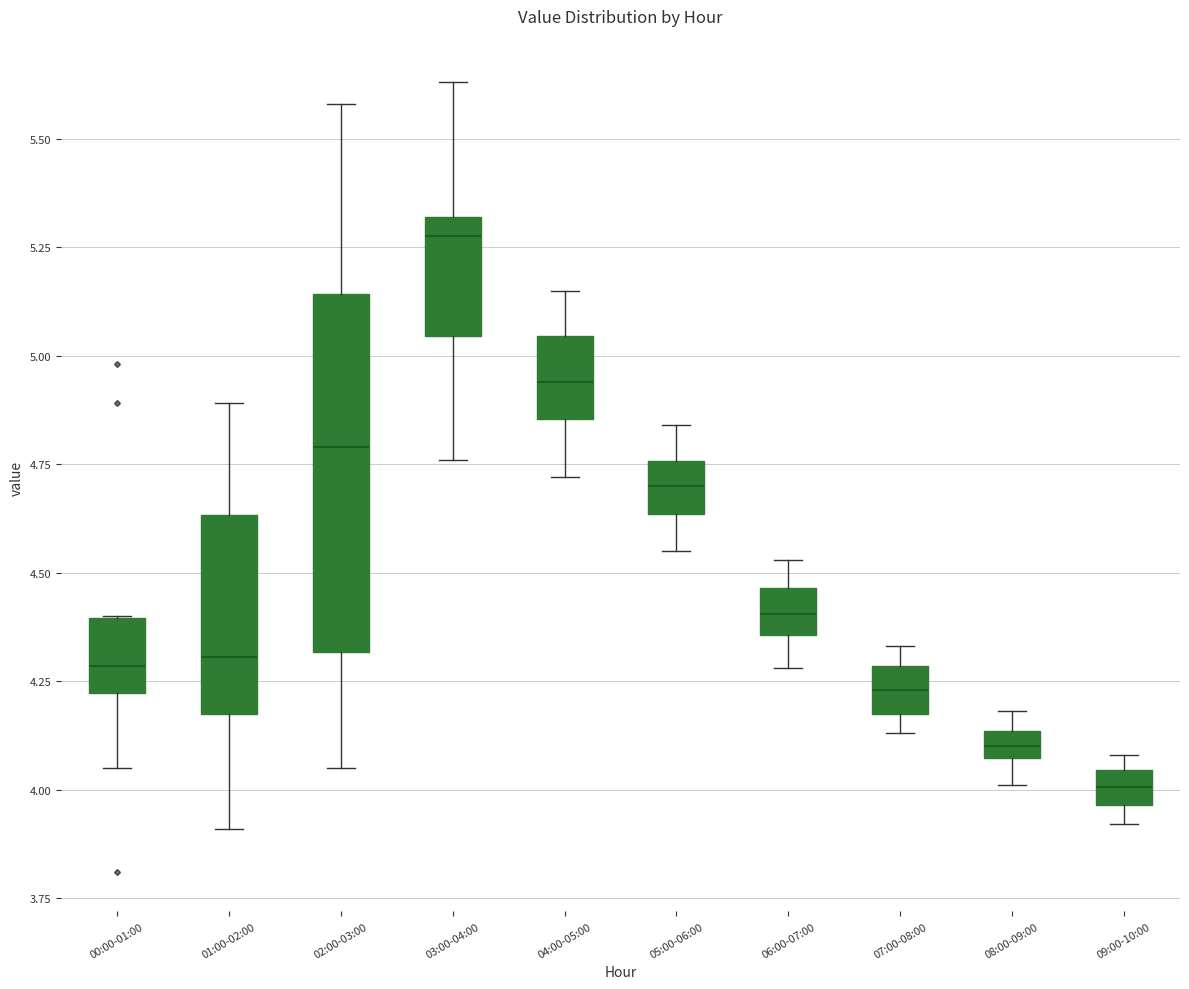

Where does the median line of the box for 05:00-06:00 sit on the y-axis? The values are not printed on the chart, so give them approximately, as read against the axis.

4.70